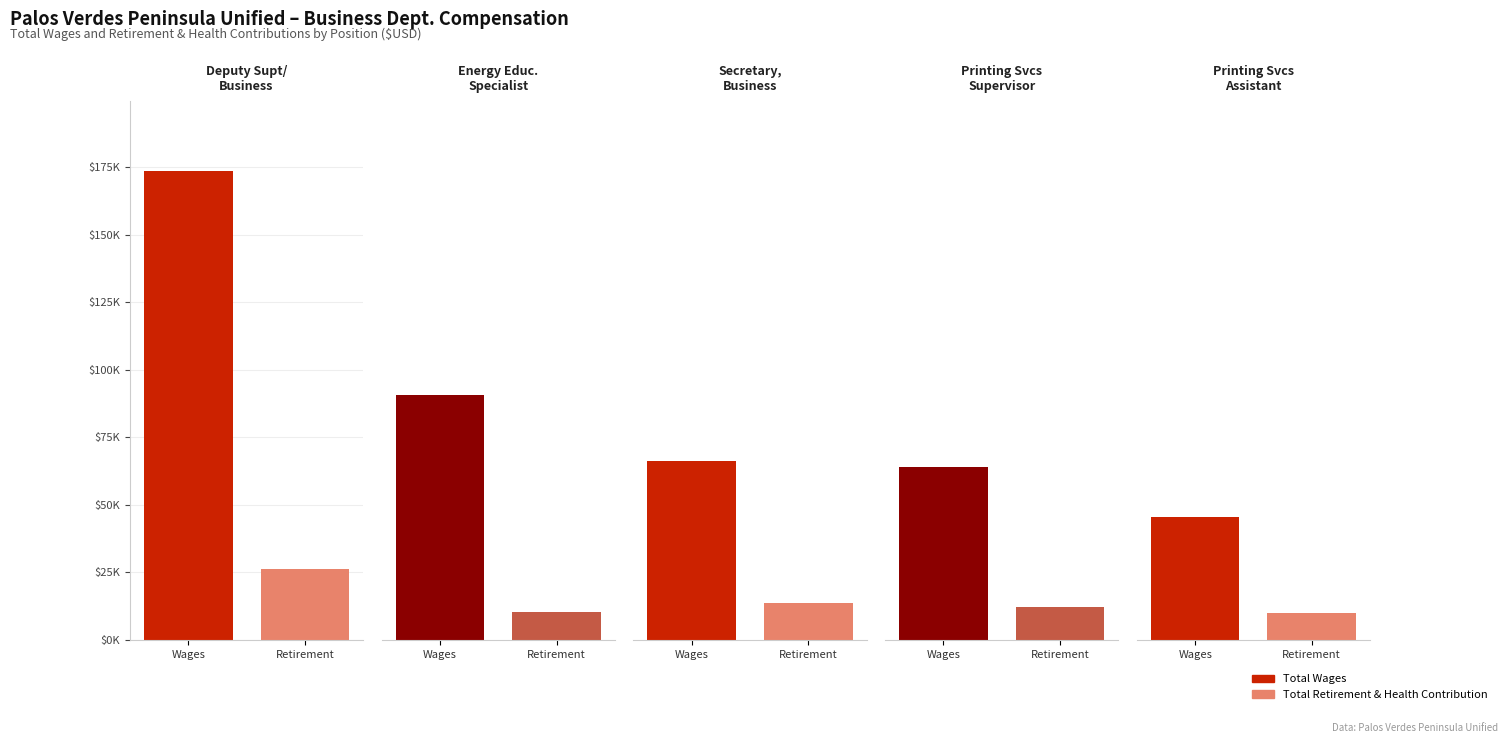

What position from the right is Deputy Supt/Business?

5